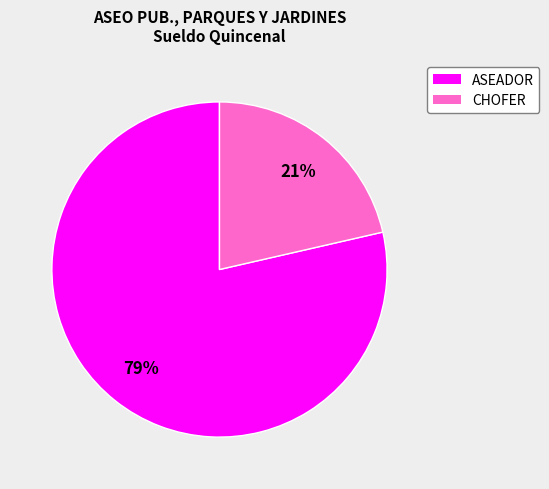

Is there any slice that represents more than half of the pie?

Yes